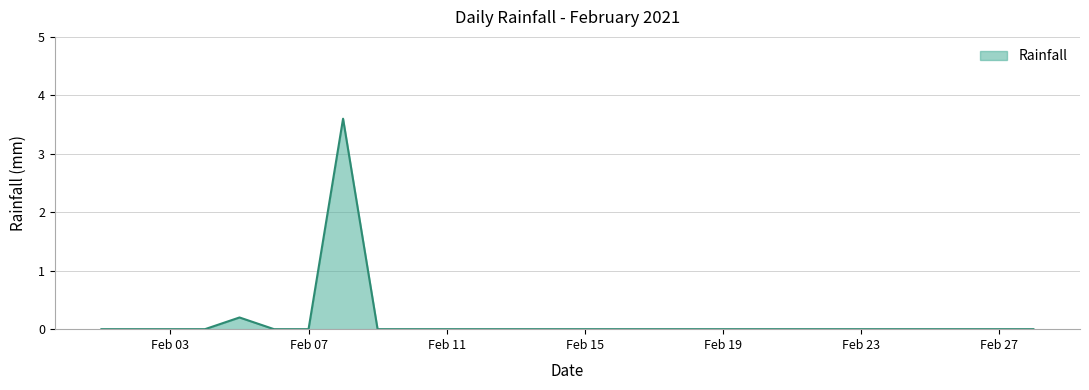

Reading left to right, what are all the values shown in this chart?

0.0	0.0	0.0	0.0	0.2	0.0	0.0	3.6	0.0	0.0	0.0	0.0	0.0	0.0	0.0	0.0	0.0	0.0	0.0	0.0	0.0	0.0	0.0	0.0	0.0	0.0	0.0	0.0